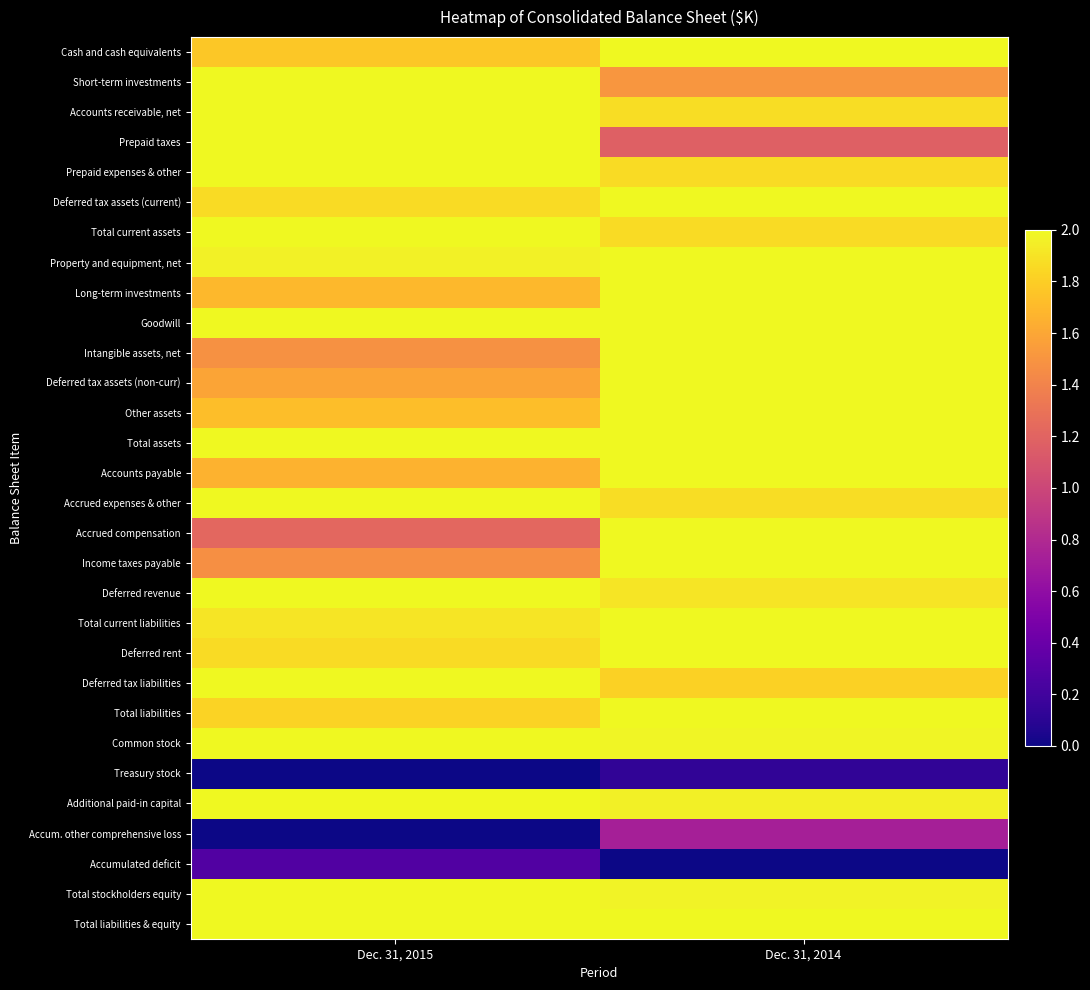

Rank the series at Dec. 31, 2015 from lowest to highest value.

Treasury stock, Accum. other comprehensive loss, Accumulated deficit, Accrued compensation, Income taxes payable, Intangible assets, net, Deferred tax assets (non-curr), Accounts payable, Long-term investments, Other assets, Cash and cash equivalents, Total liabilities, Deferred rent, Deferred tax assets (current), Total current liabilities, Property and equipment, net, Goodwill, Short-term investments, Accounts receivable, net, Prepaid taxes, Prepaid expenses & other, Total current assets, Total assets, Accrued expenses & other, Deferred revenue, Deferred tax liabilities, Common stock, Additional paid-in capital, Total stockholders equity, Total liabilities & equity